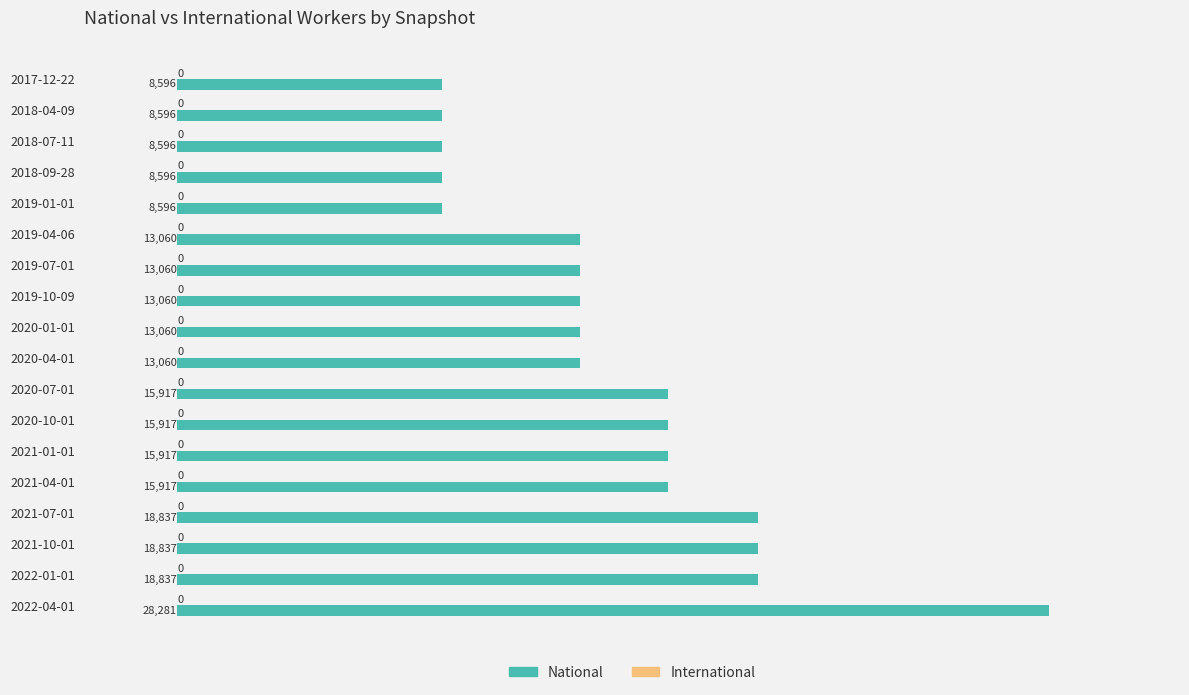

What is the value of the 15th bar from the top?

18837